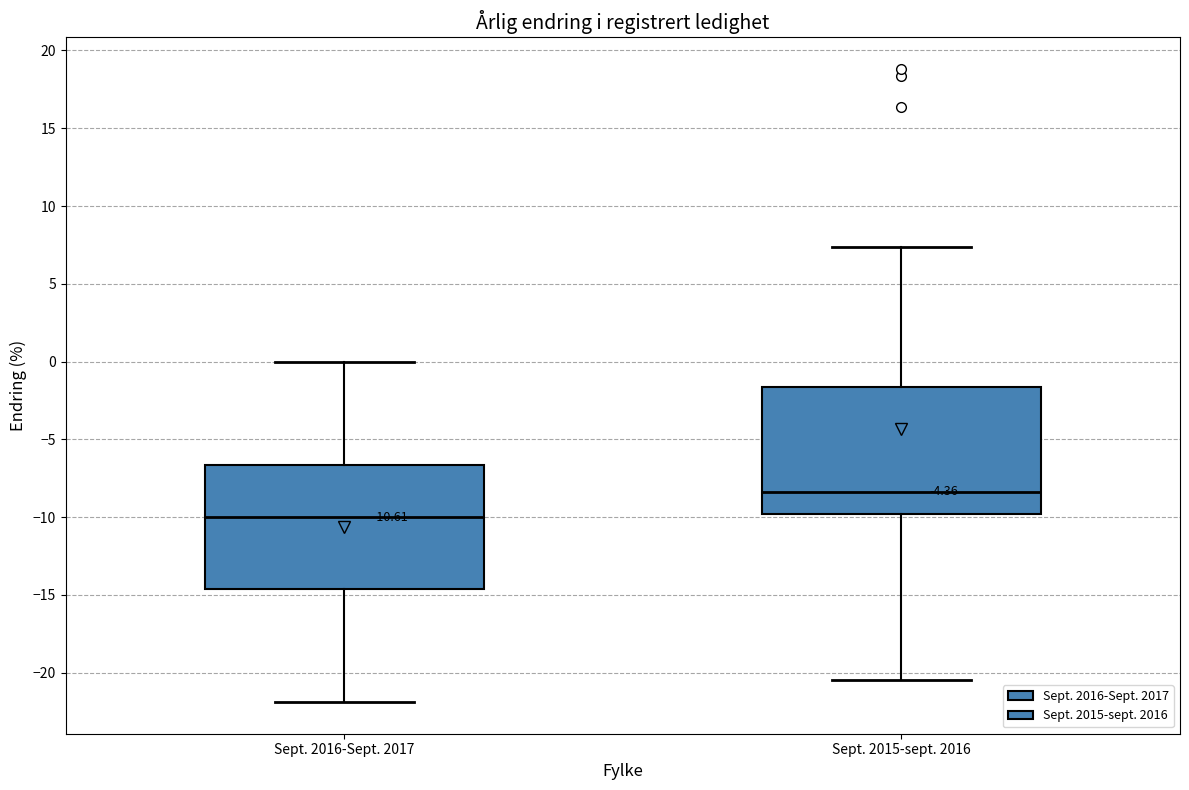

Which box's median line is the highest?

Sept. 2015-sept. 2016